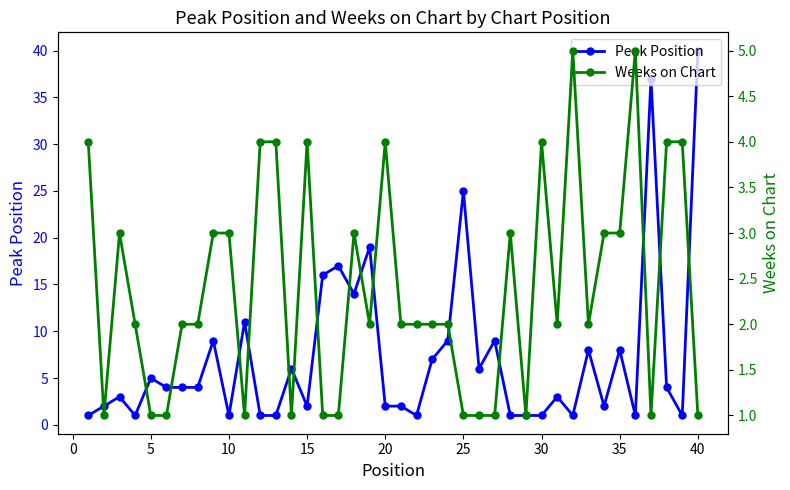

Does the chart have visible grid lines?

No